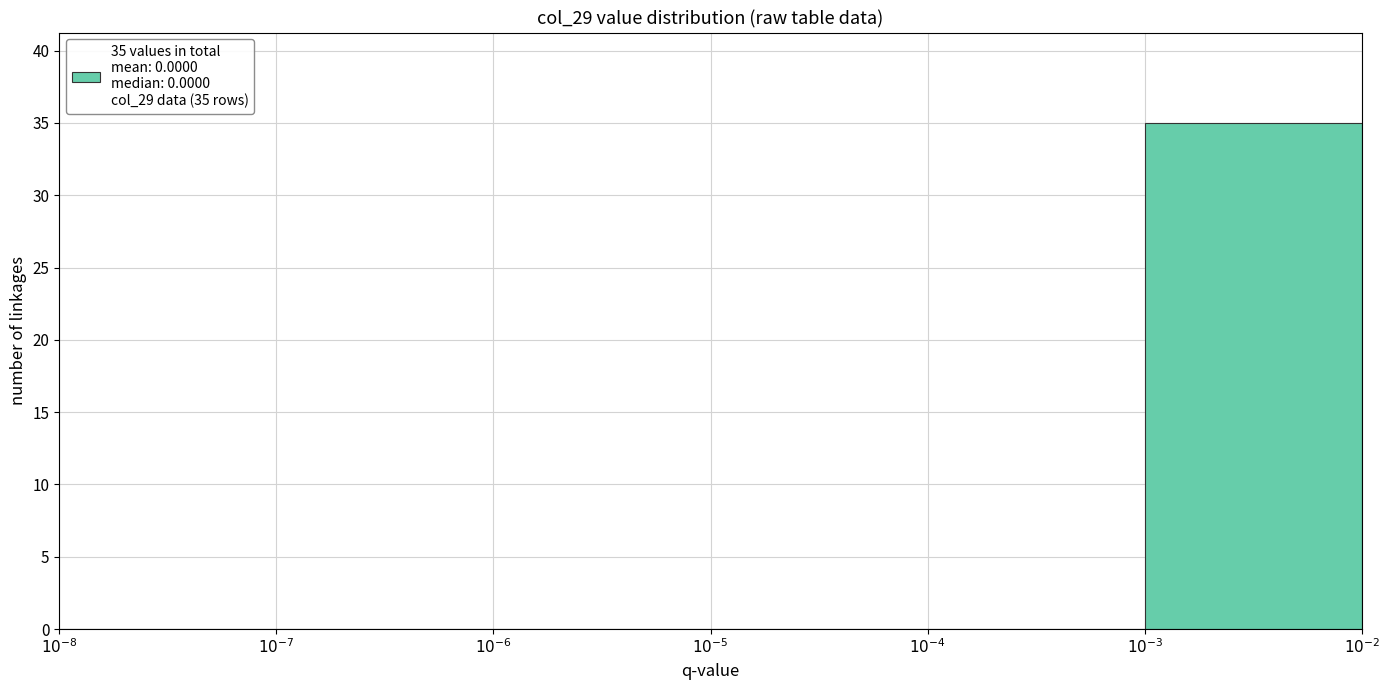

What is the greatest value displayed?

35